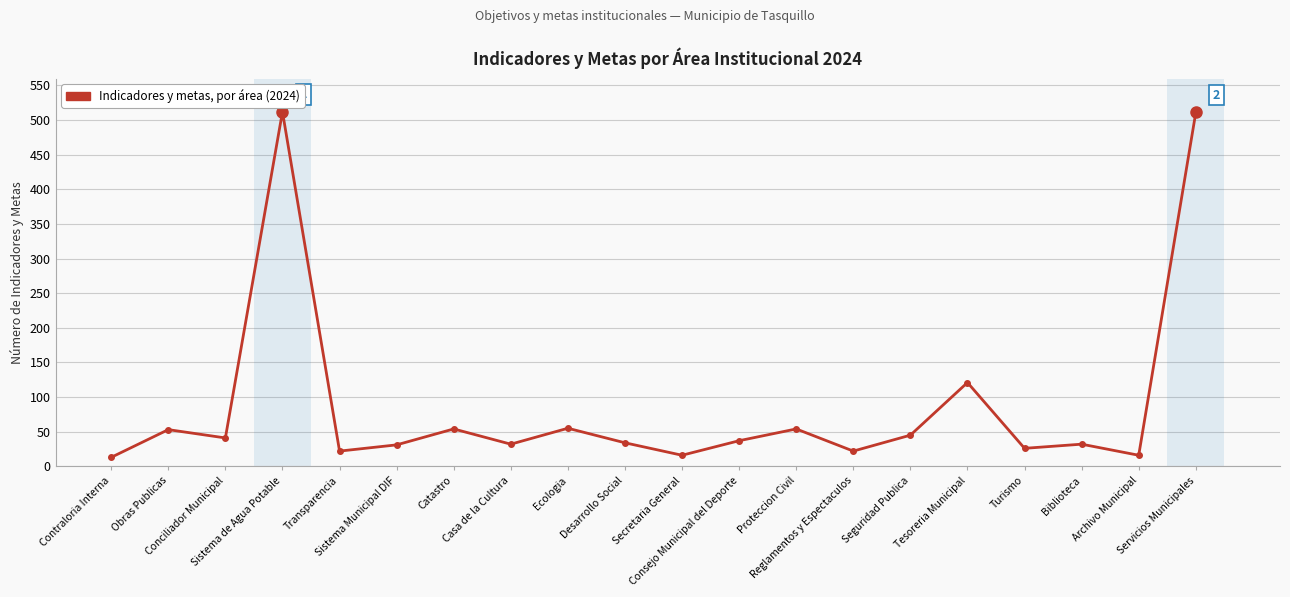

Does the chart display data point markers on the line(s)?

Yes